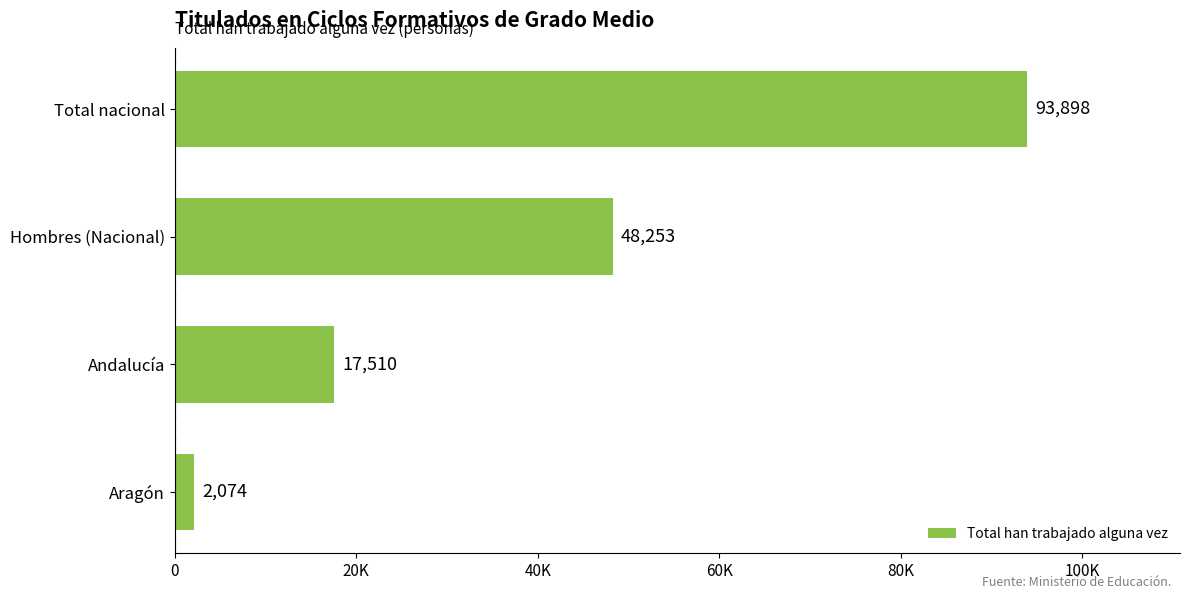

Which category has the highest value across all series?

Total nacional